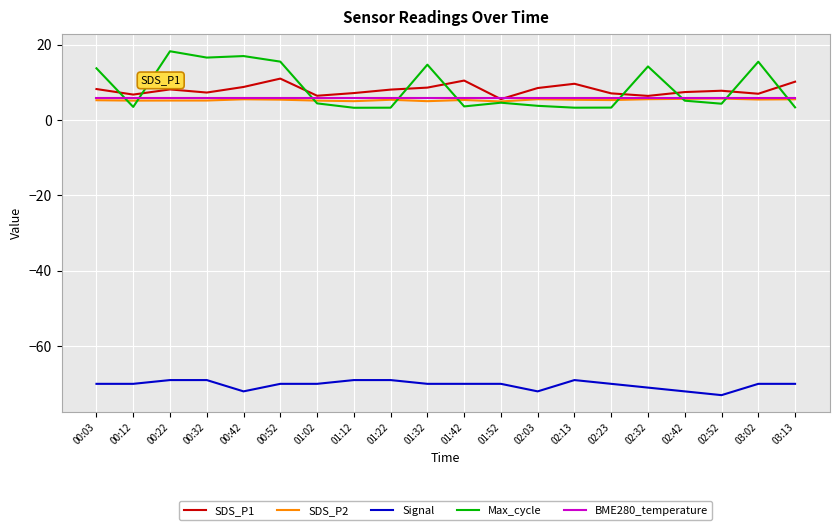

True or false: SDS_P1 has a value of 5.6 at 01:52.

True